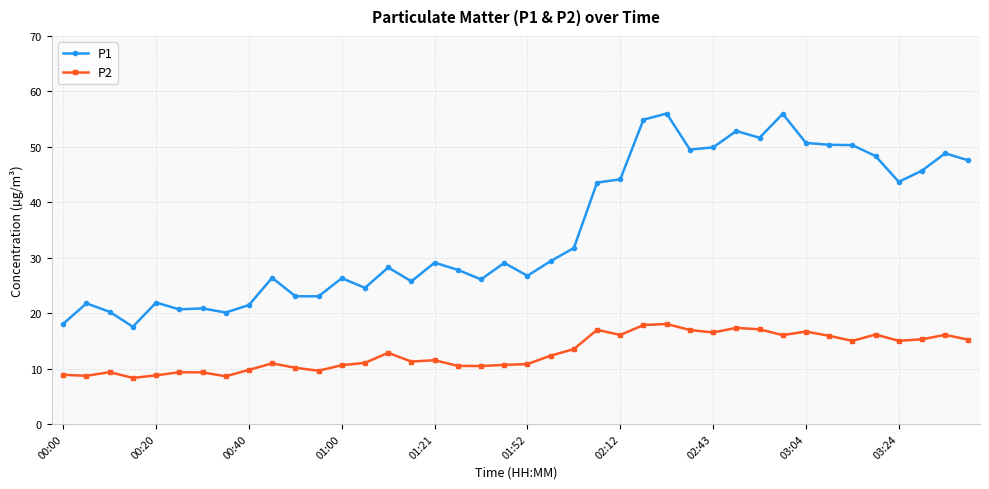

What is the sum of all P2 values?

515.0